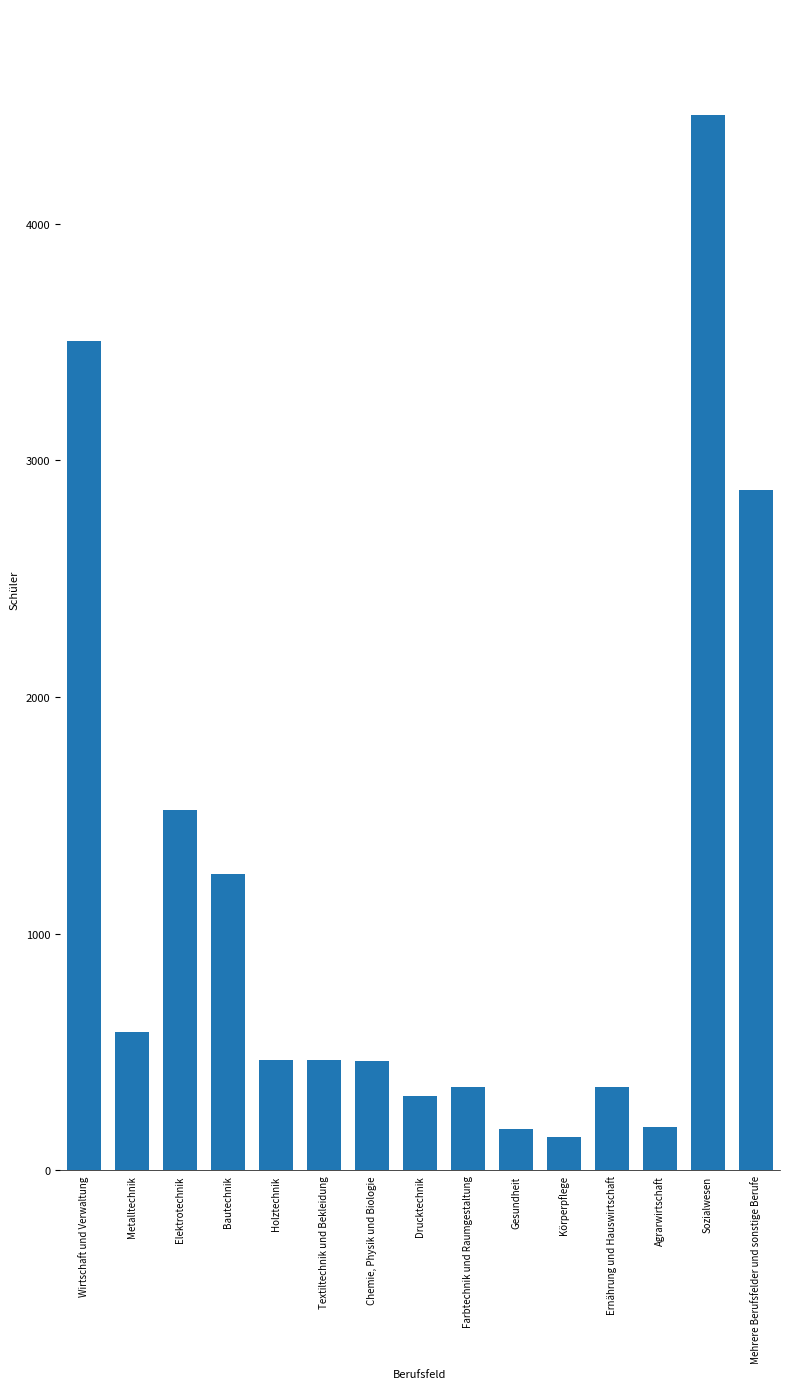

Read the value at Textiltechnik und Bekleidung, to the nearest 50.

450